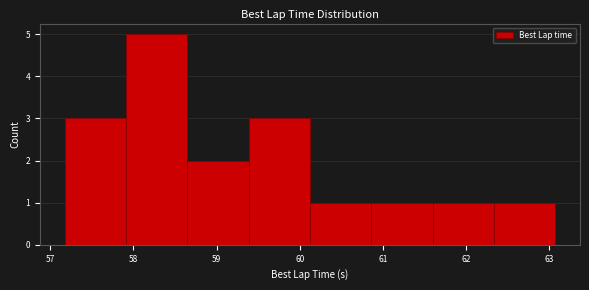

Over which range of the x-axis is the bar tallest?

57.9 to 58.6